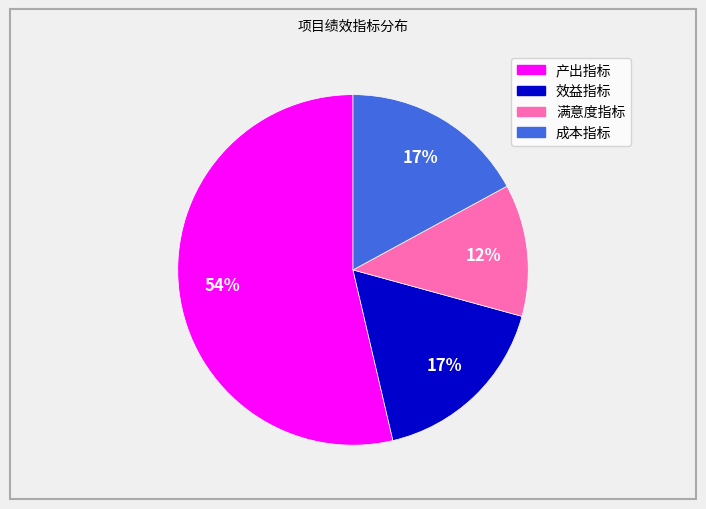

Do 产出指标 and 效益指标 together represent more than half of the pie?

Yes